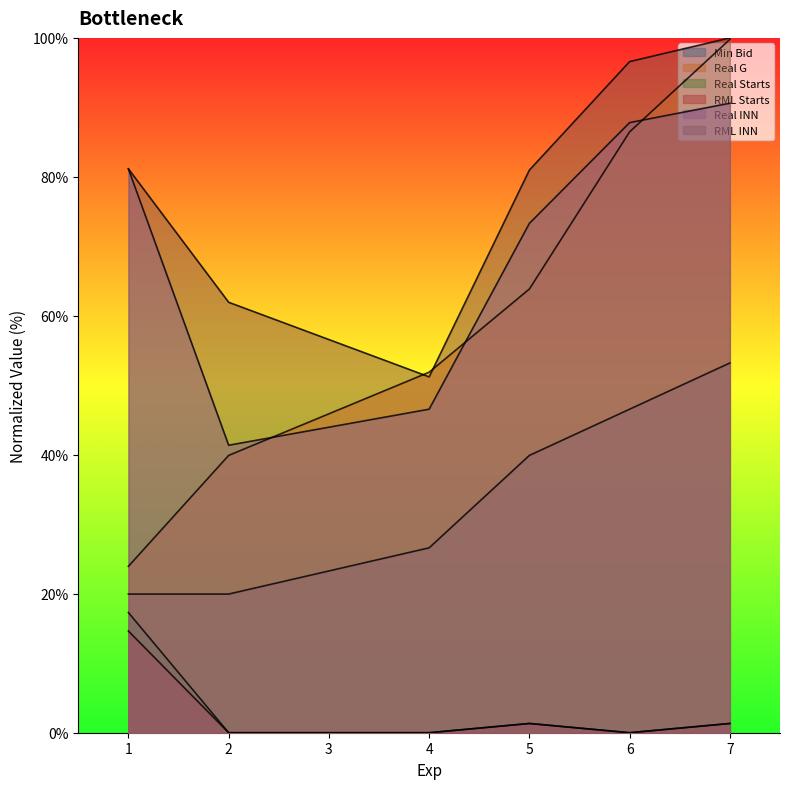

The value of RML INN at 7 is 100.0. True or false?

True